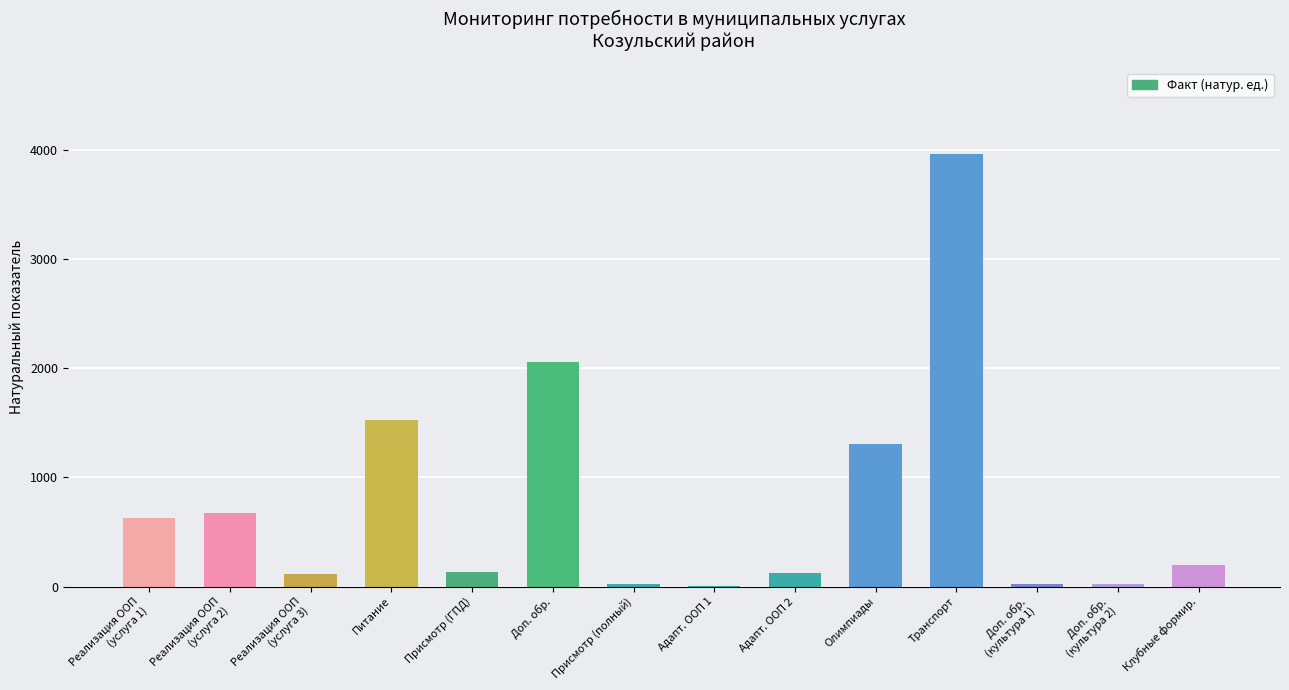

What is the change in value from Реализация ООП
(услуга 2) to Адапт. ООП 2?

-549